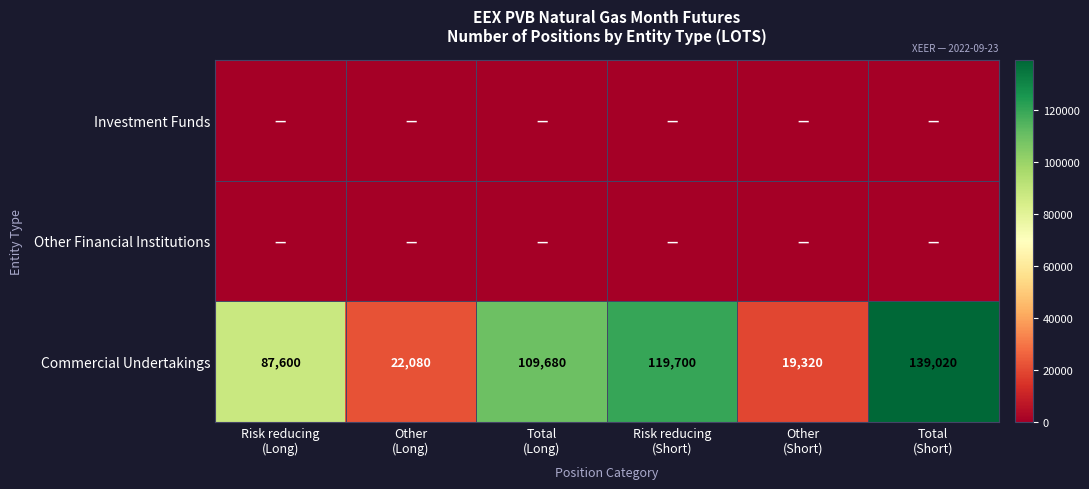

What is the sum of all Commercial Undertakings values?

497400